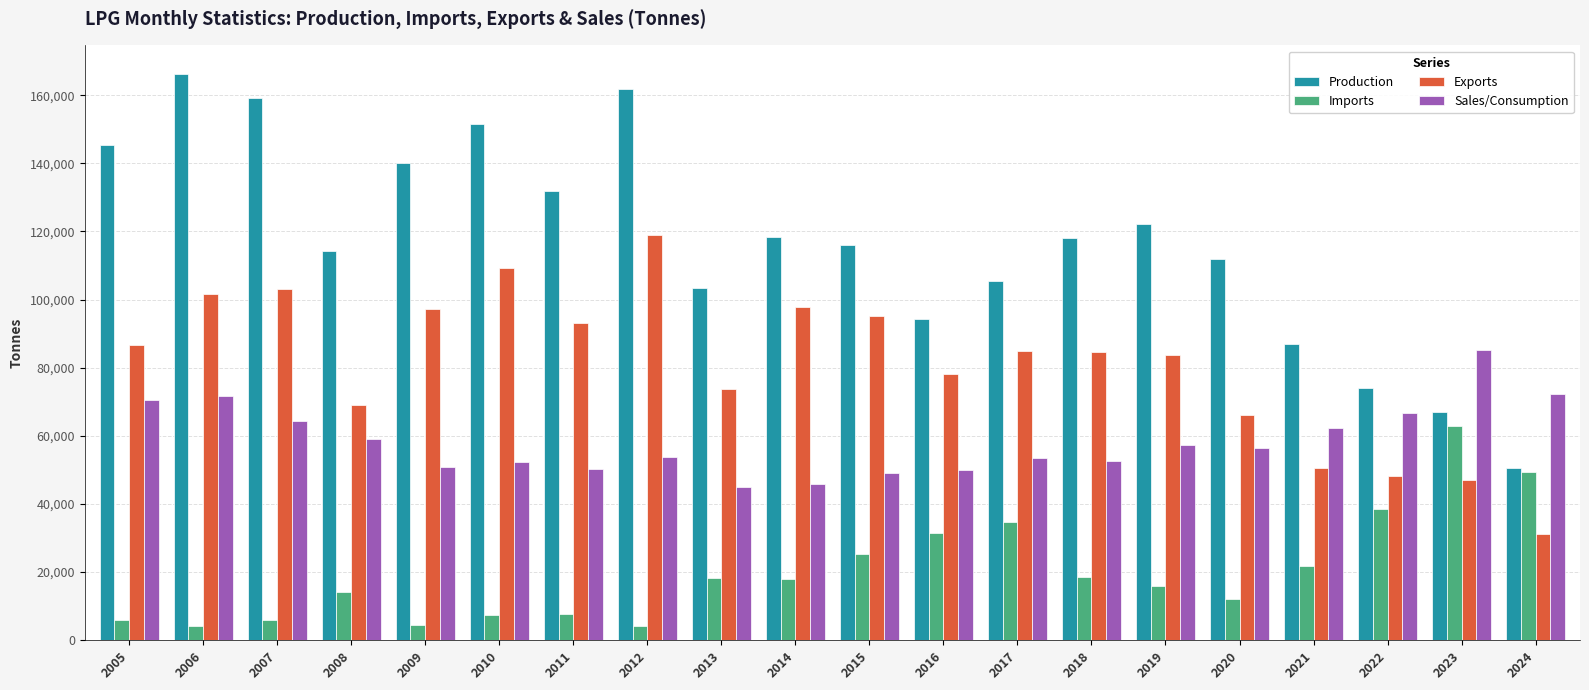

What is the highest value of the Sales/Consumption series?

85272